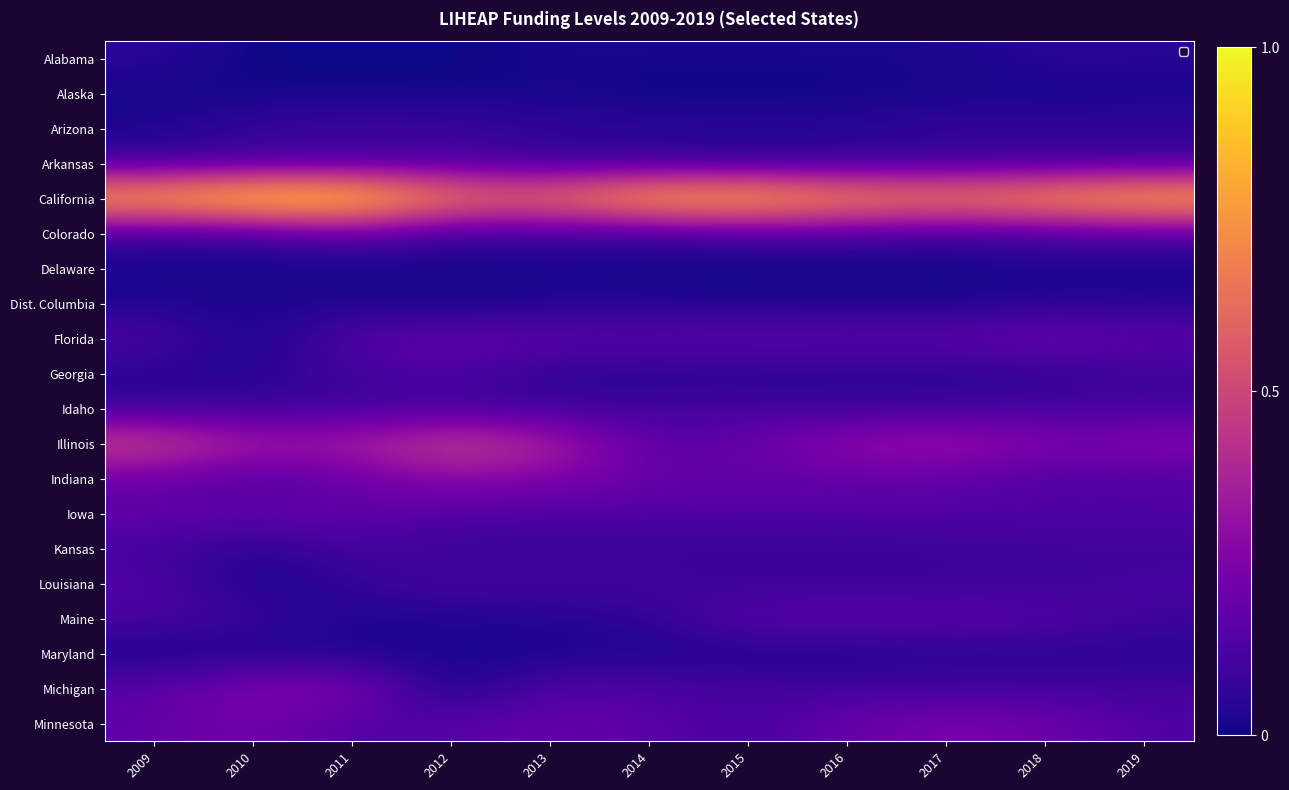

Rank the series by their maximum value, from lowest to highest.

Alaska, Delaware, Maryland, Dist. Columbia, Alabama, Arizona, Idaho, Kansas, Arkansas, Louisiana, Georgia, Colorado, Maine, Iowa, Florida, Minnesota, Michigan, Indiana, Illinois, California